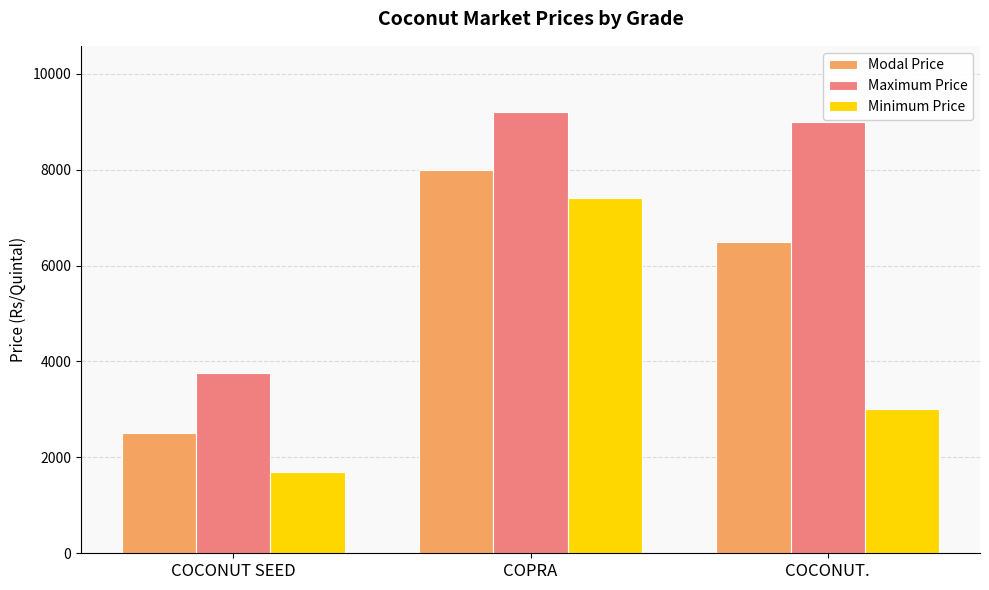

What is the average value of the Minimum Price series?

4033